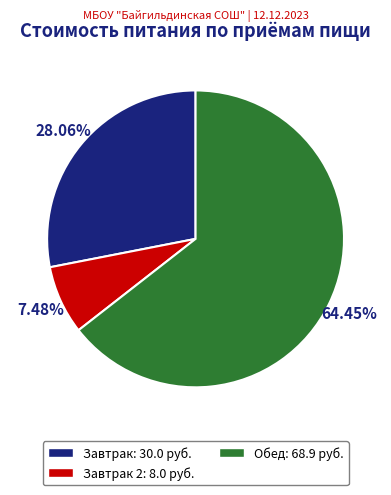

How many slices are in this pie chart?

3